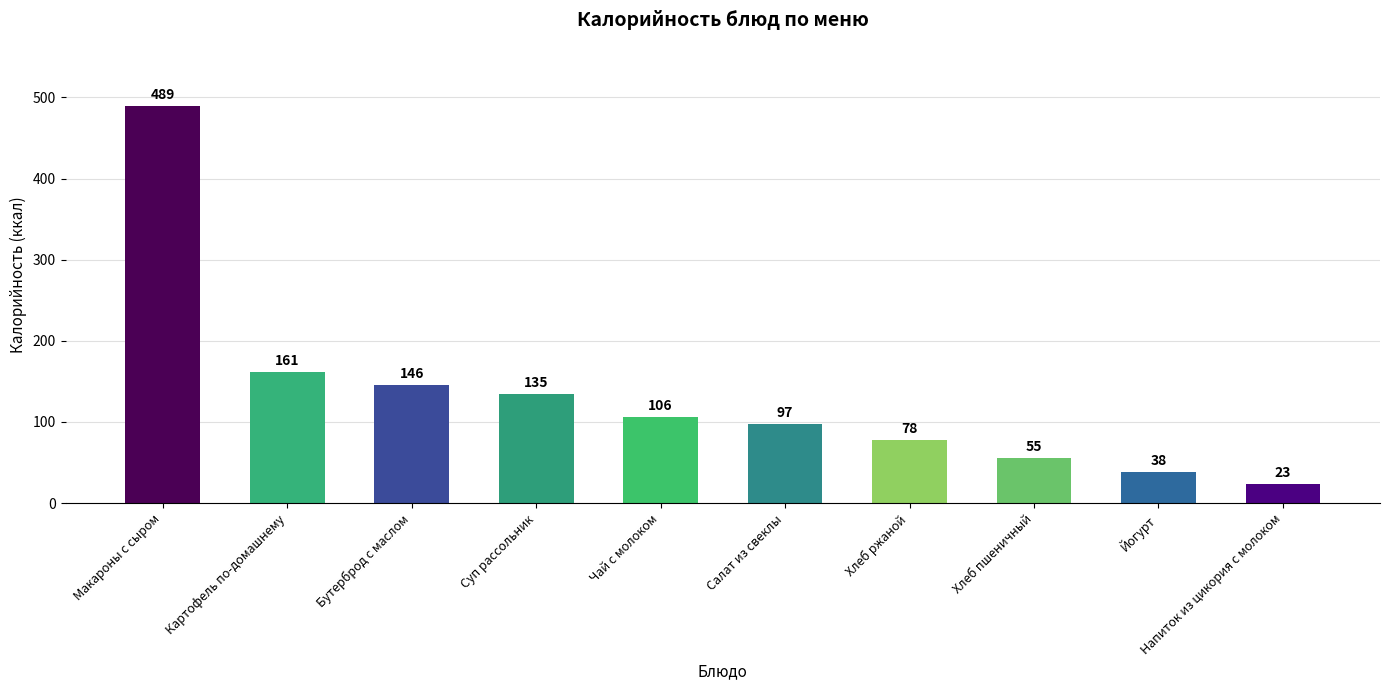

Where does the data first go above 106?

Макароны с сыром